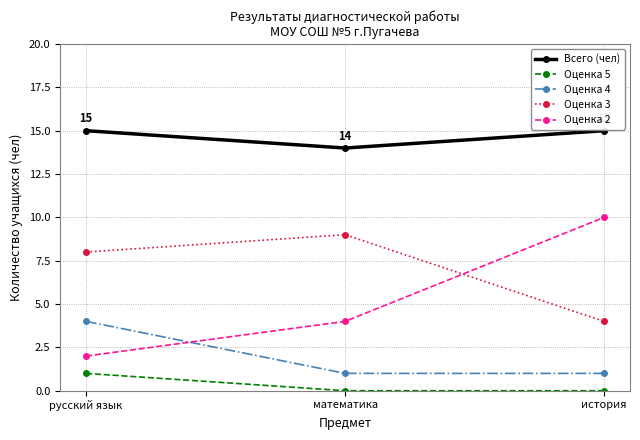

What is the average value of the Всего (чел) series?

15